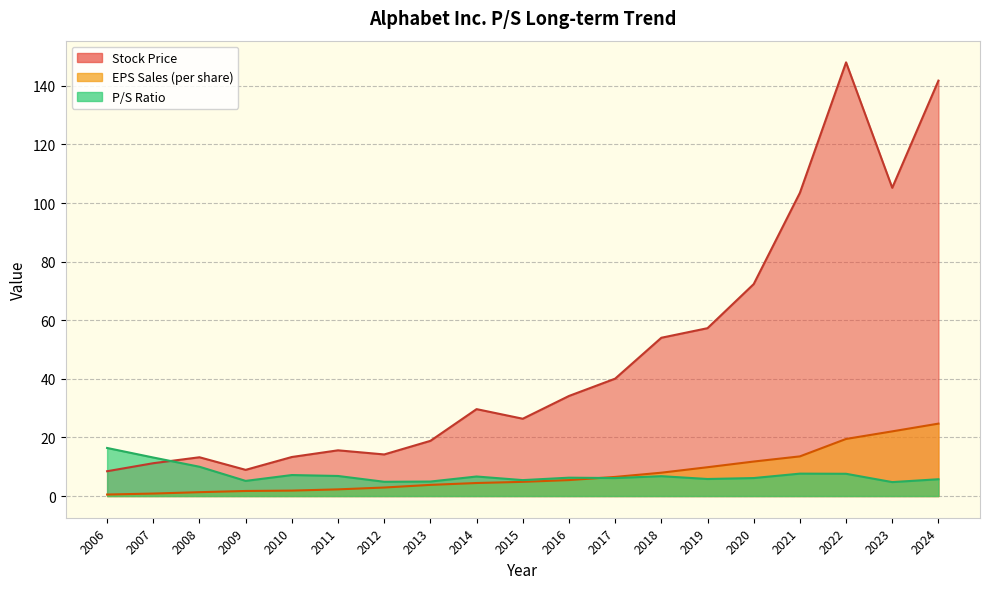

What is the difference between the Stock Price values at 2013 and 2010?

5.5